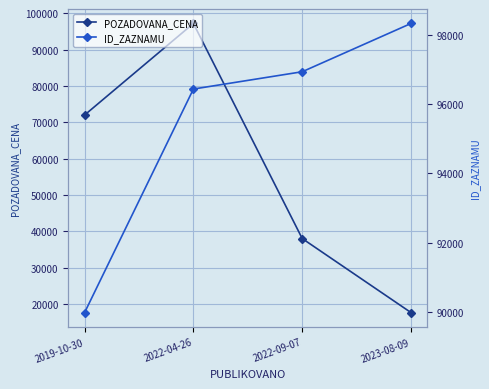

Which series has the largest total across all categories?

ID_ZAZNAMU